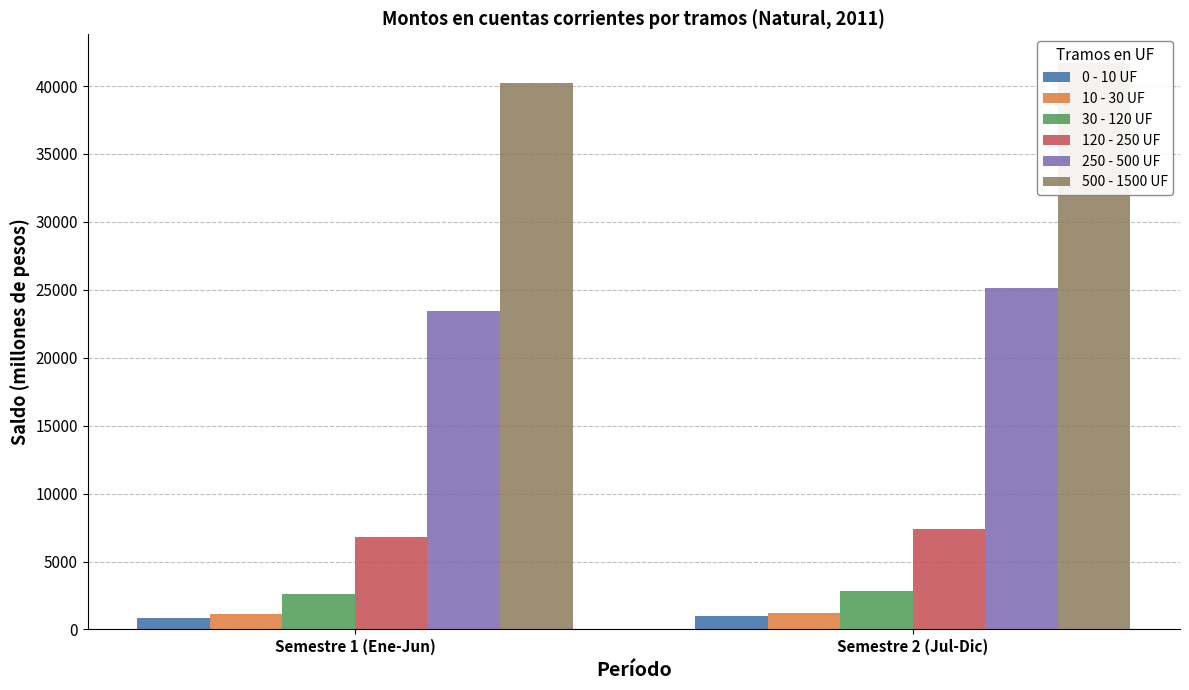

At how many categories does at least one series exceed 1123?

2